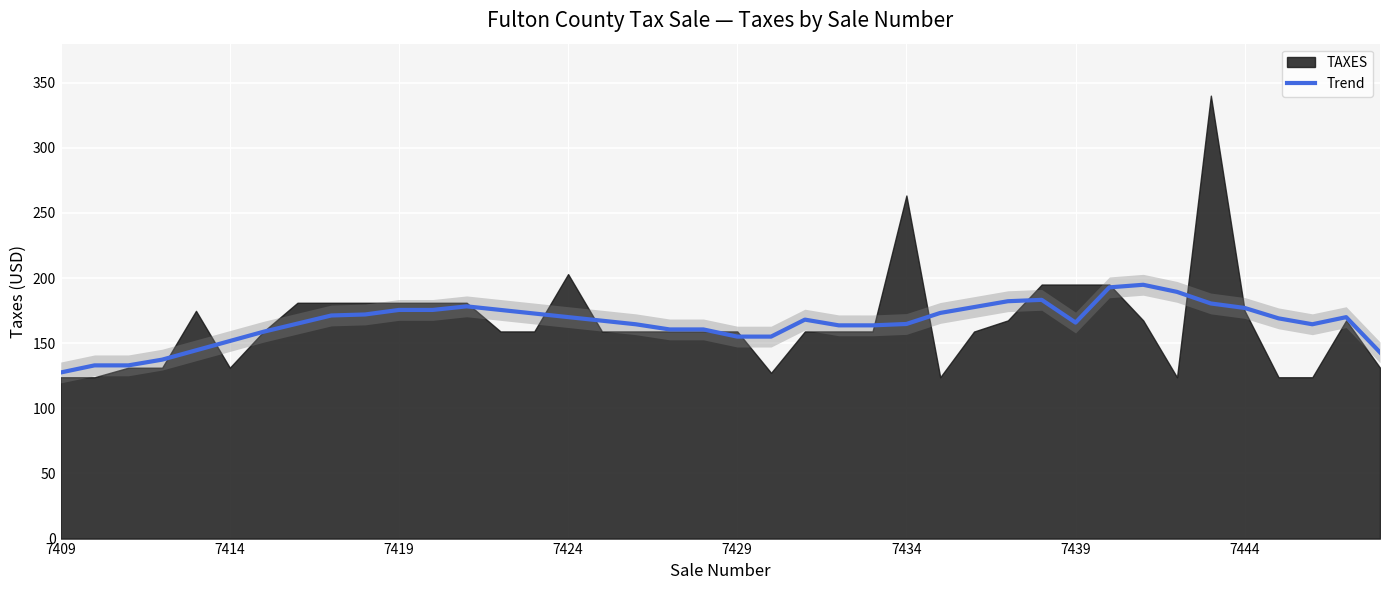

What is the value of the 25th point from the left?

163.7